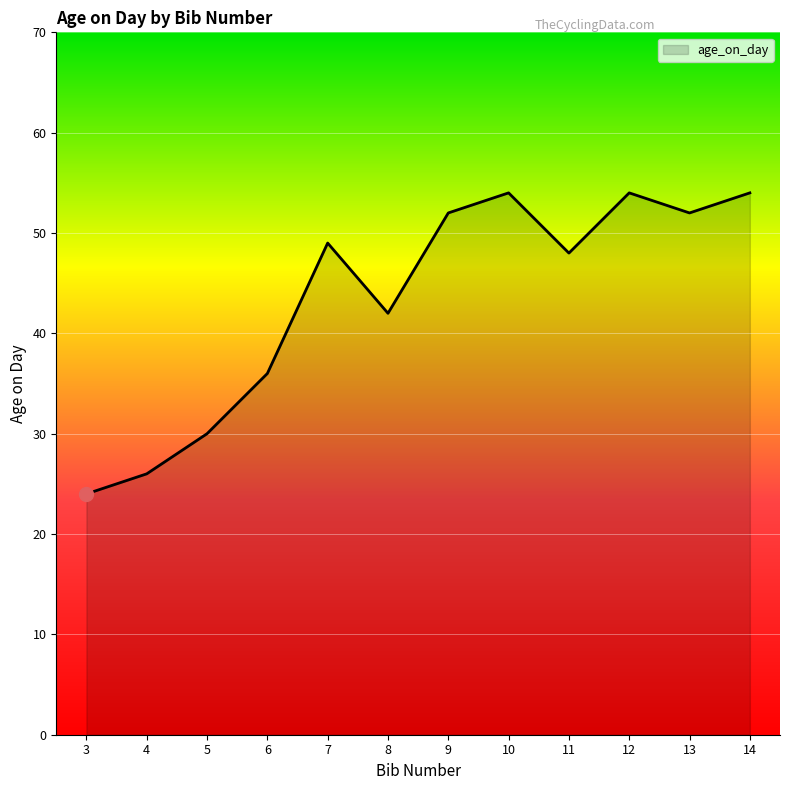

Where is the first local minimum?

8